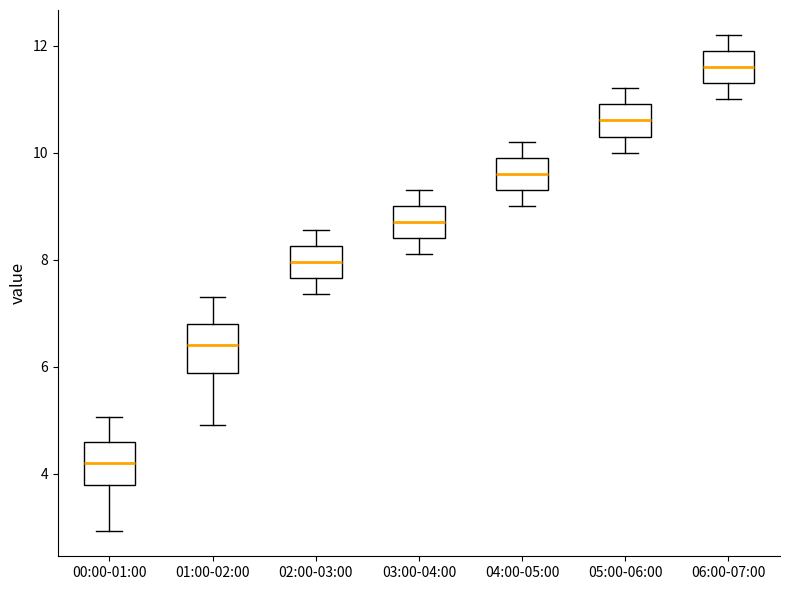

Where is the upper edge of the box for 00:00-01:00 on the y-axis? The values are not printed on the chart, so give them approximately, as read against the axis.

4.6